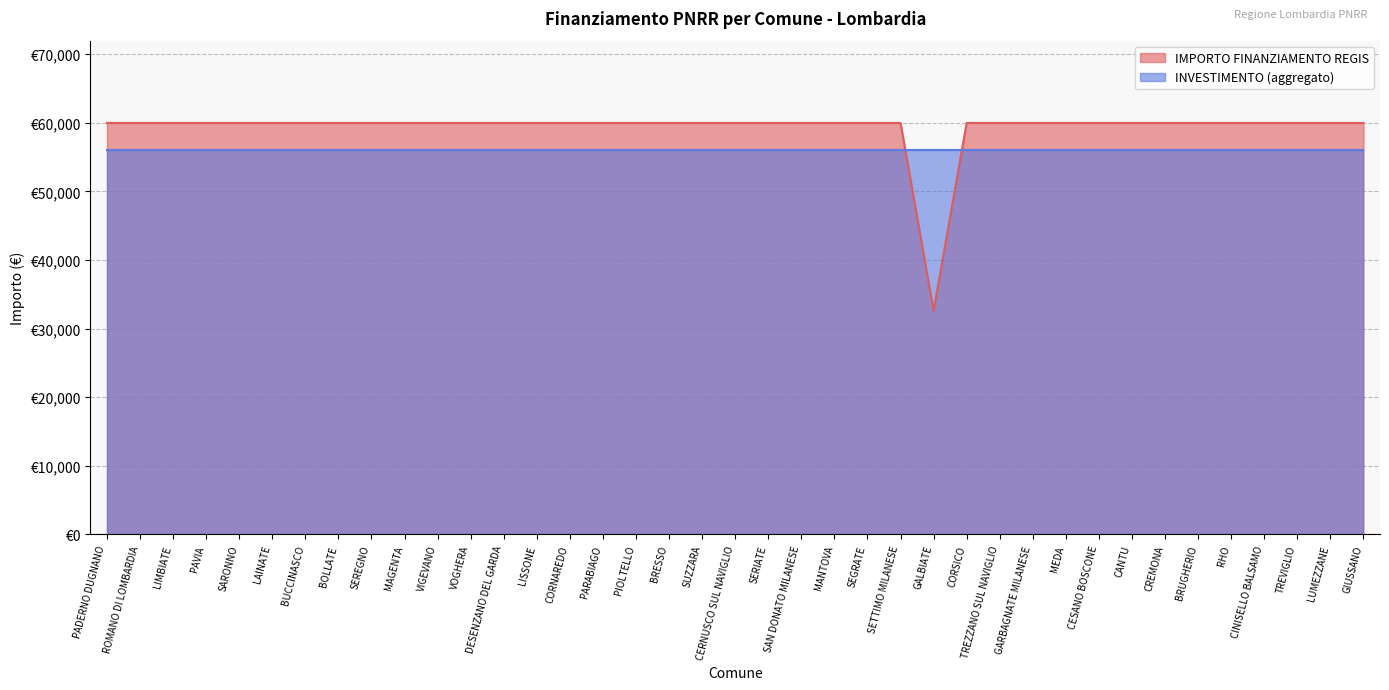

What is the difference between the maximum and minimum values?

27377